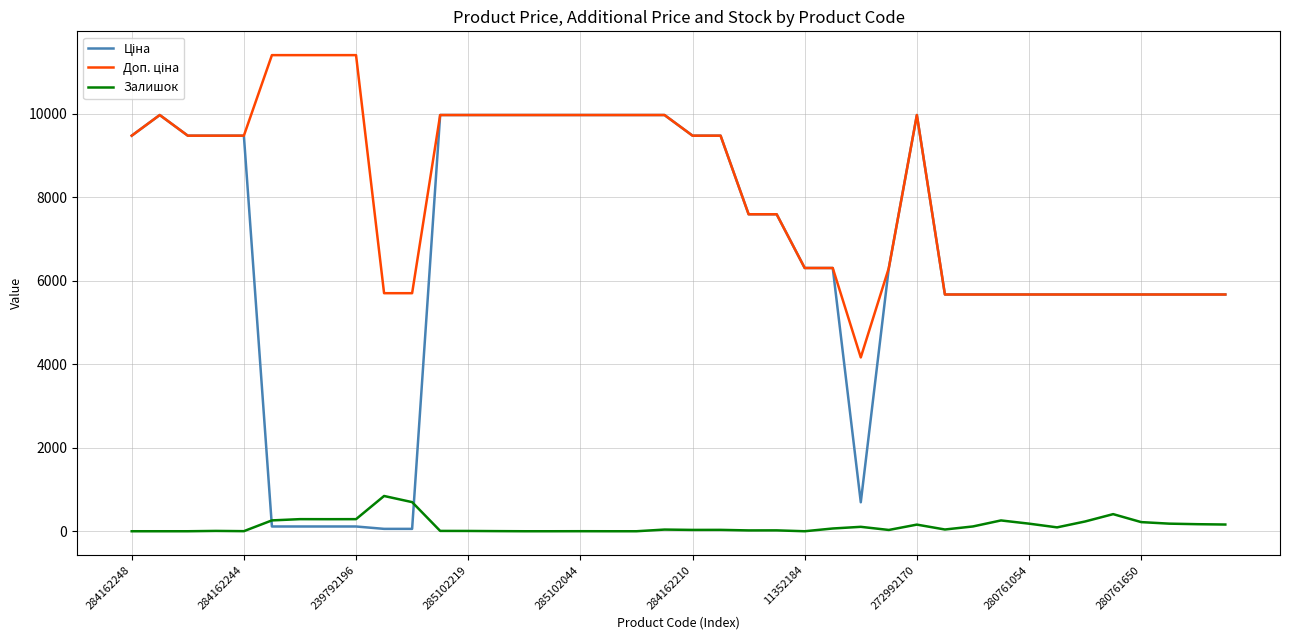

What is the maximum value shown in the chart?

11410.0